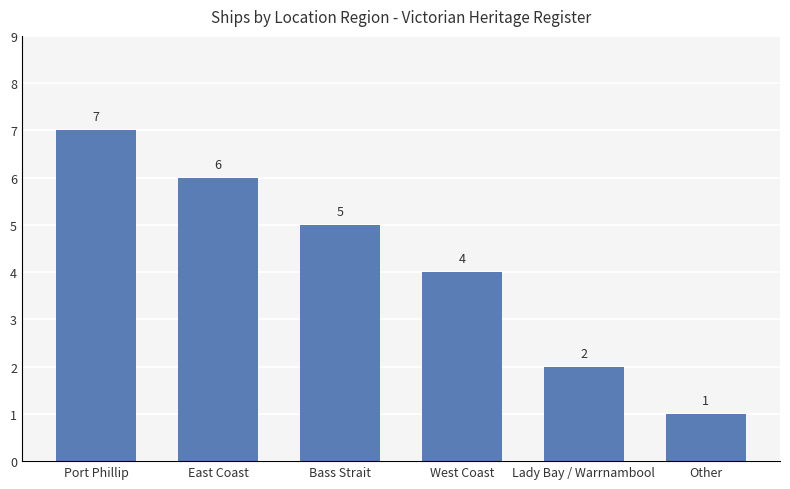

Does the chart contain any negative values?

No